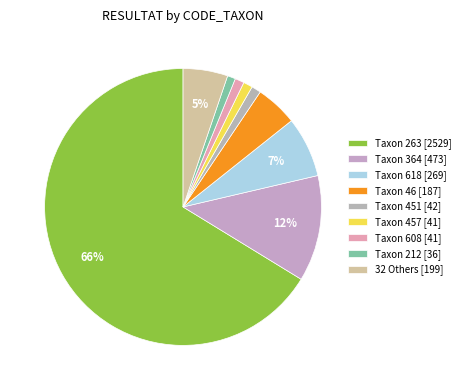

How many segments does this pie chart have?

9